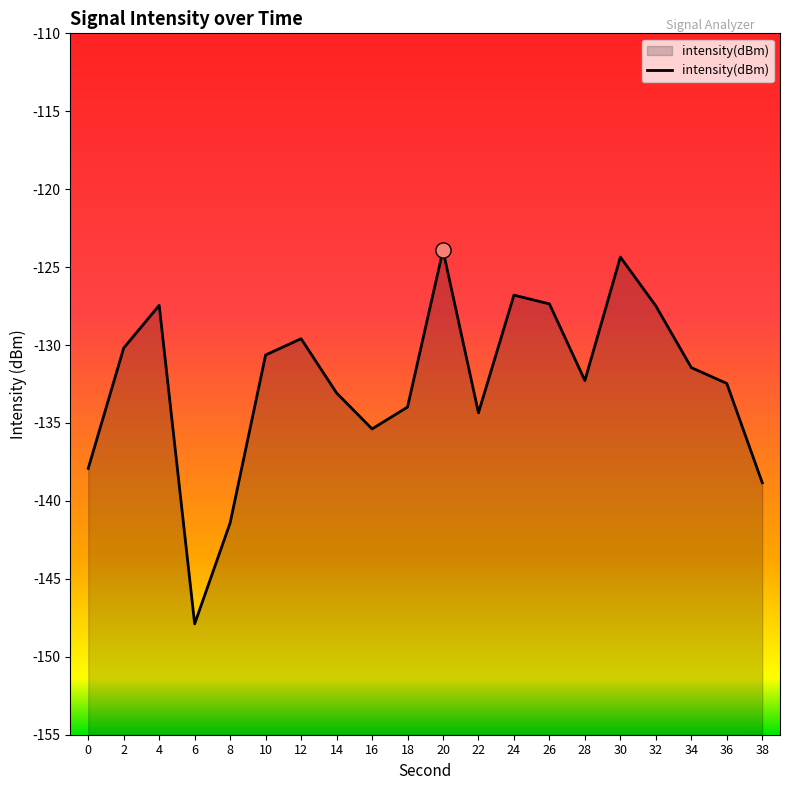

Which has a higher value, 4 or 24?

24